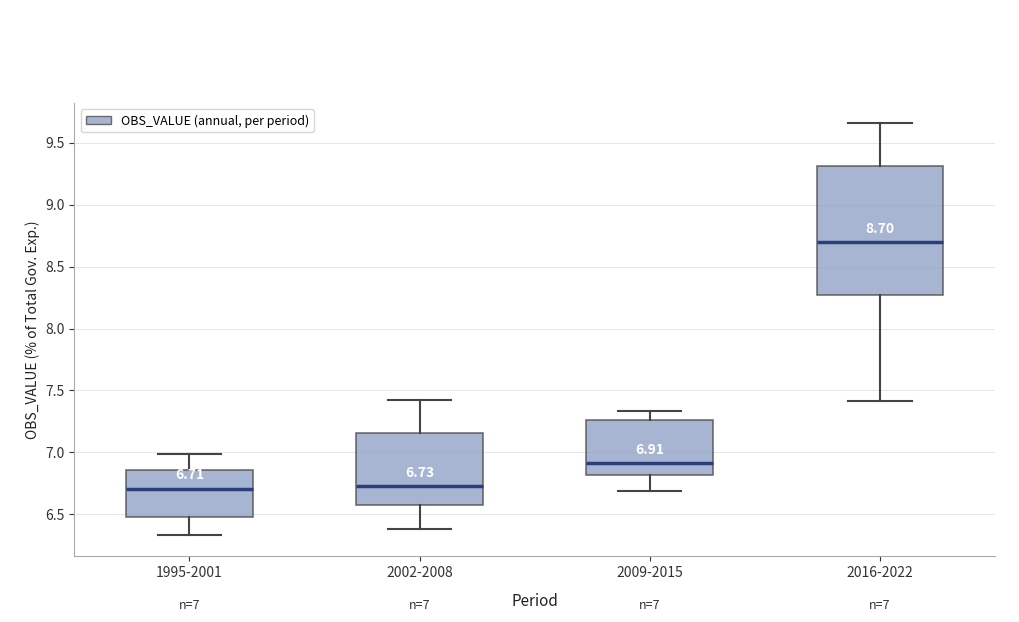

Which box is the tallest, from its lower edge to its upper edge?

2016-2022